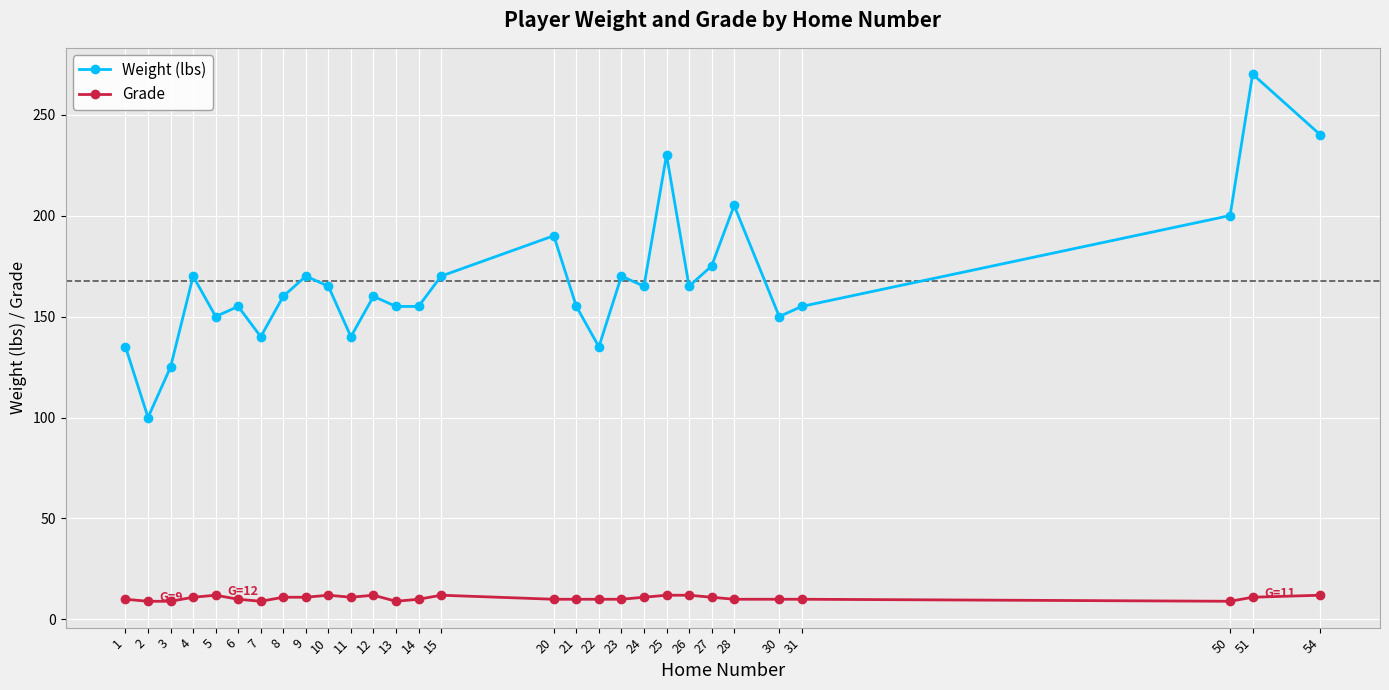

List the series in order of their overall mean, lowest first.

Grade, Weight (lbs)